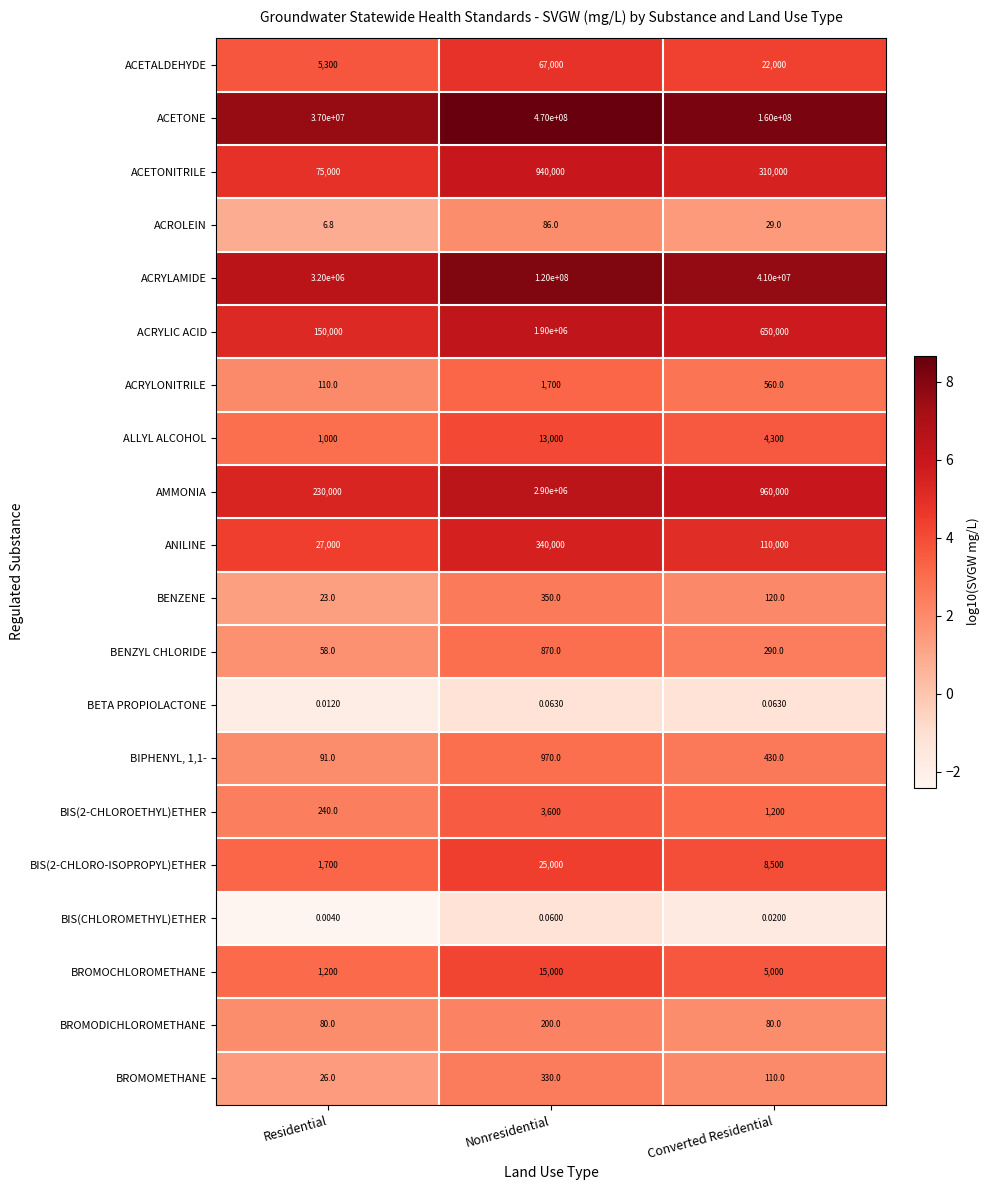

Where is BROMOMETHANE nearest to the value 178?

Converted Residential